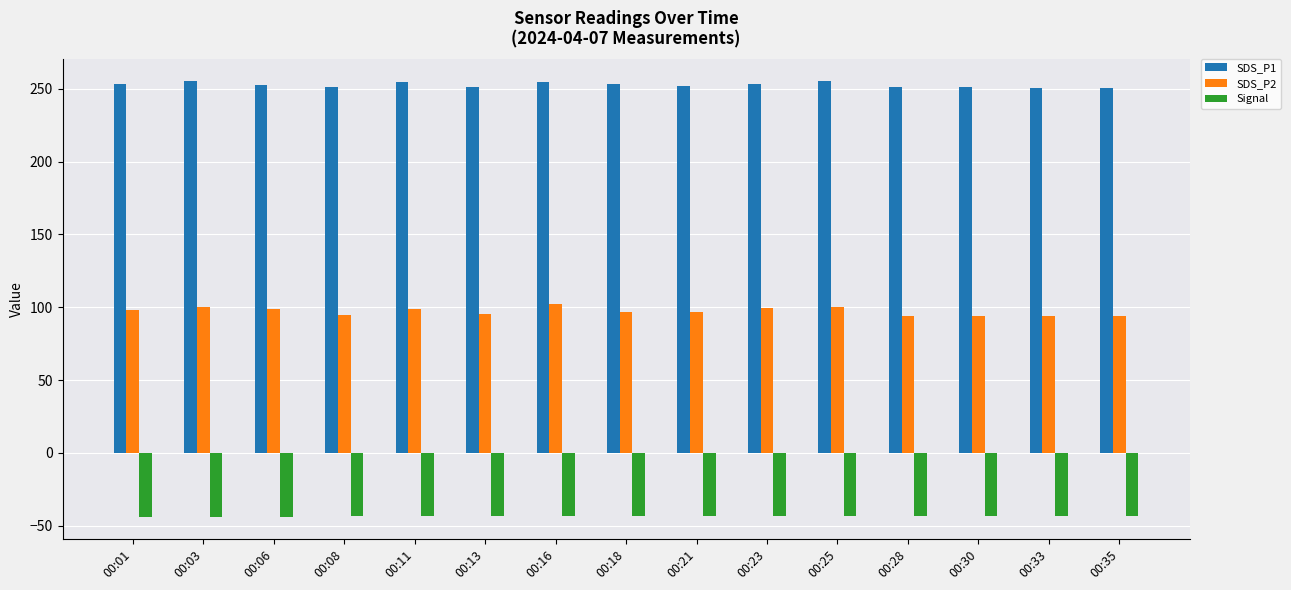

What is the average value of the SDS_P1 series?

252.6